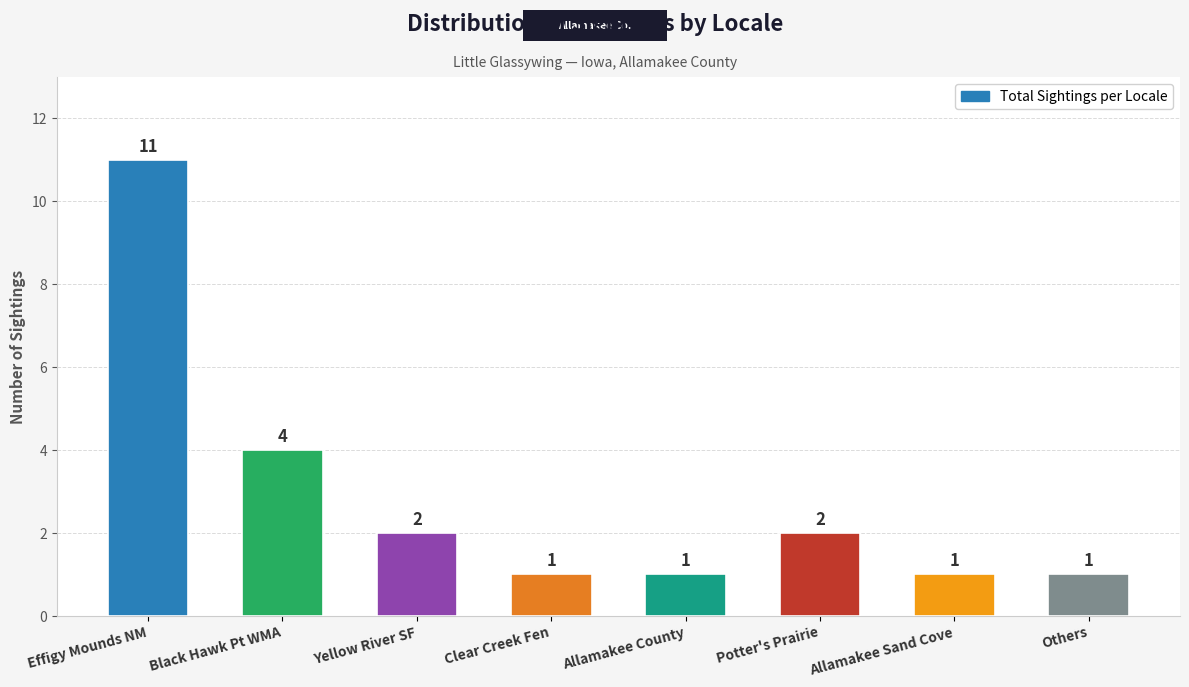

Which category has the highest value across all series?

Effigy Mounds NM